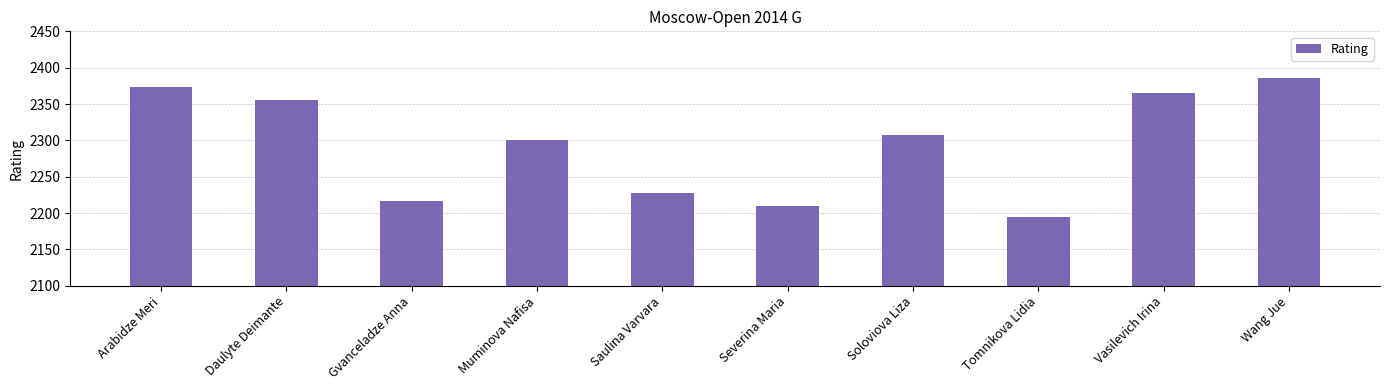

The value at Muminova Nafisa is 907. True or false?

False